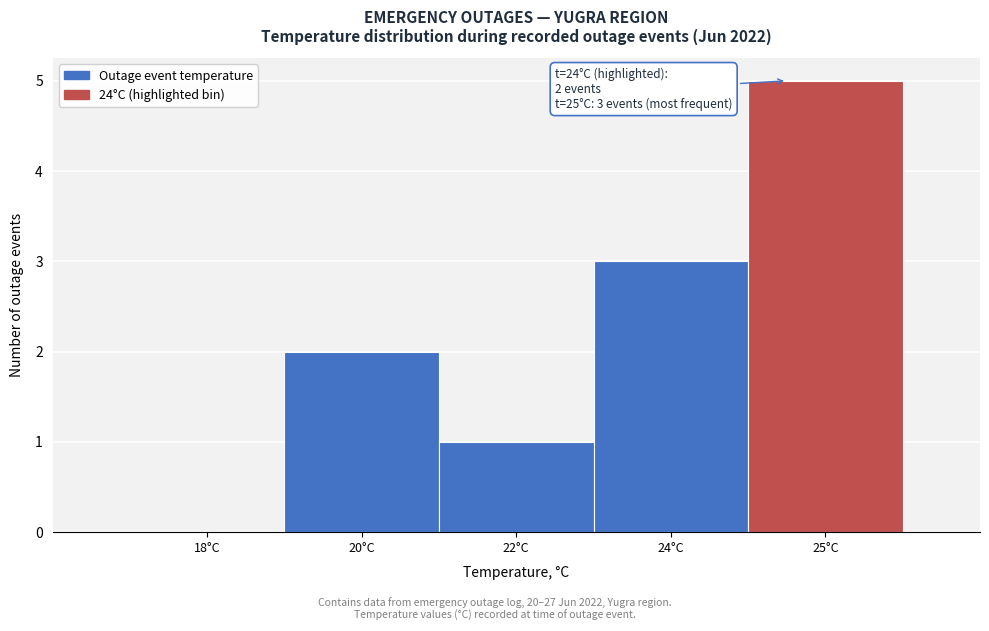

Reading right to left, what are all the values shown in this chart?

25°C=5	24°C=3	22°C=1	20°C=2	18°C=0